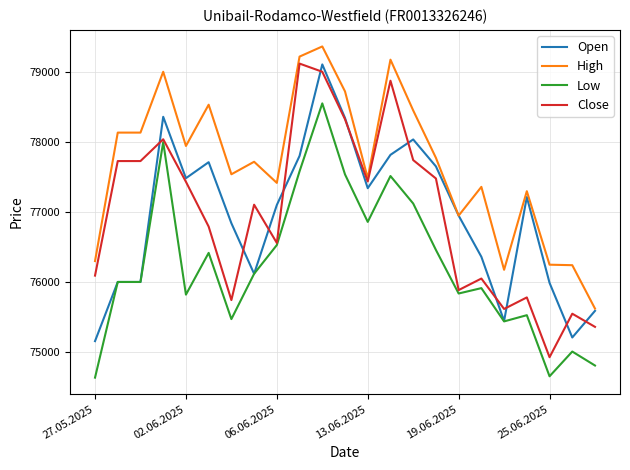

What is the minimum value shown in the chart?

74630